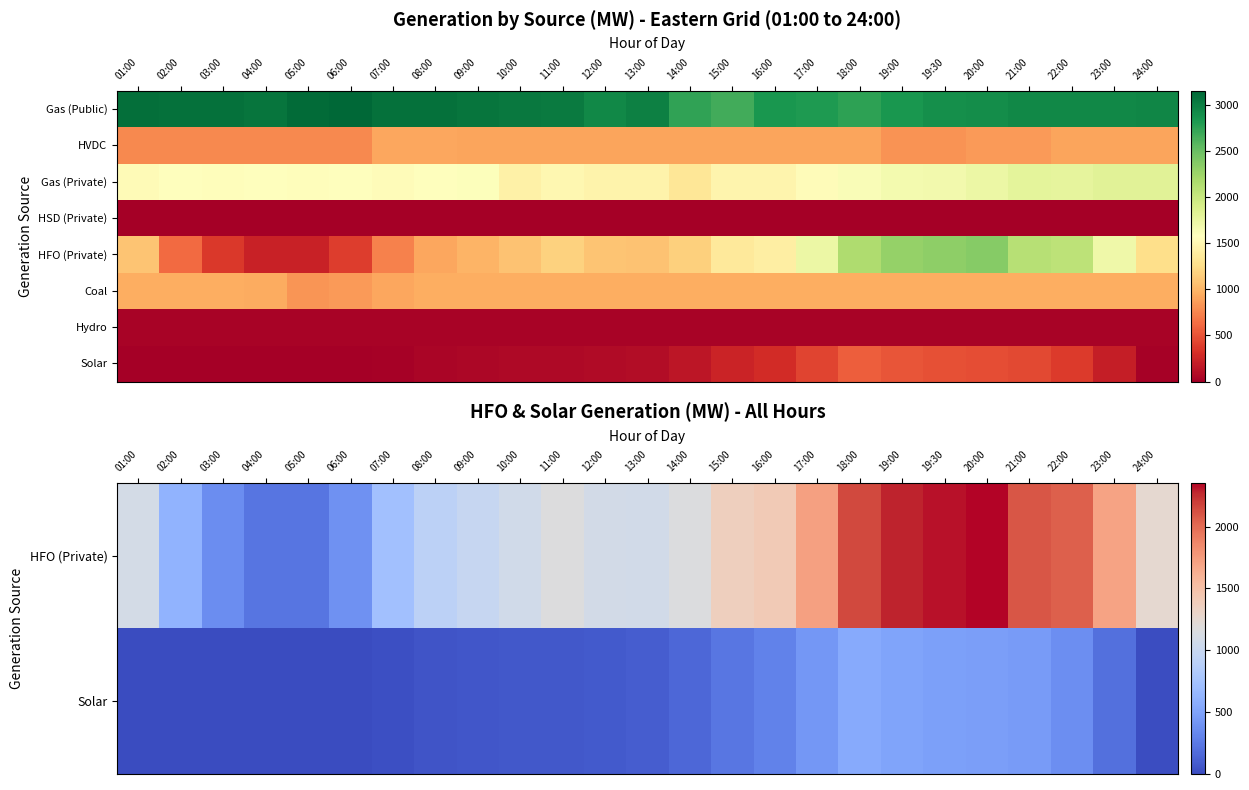

Which has a higher value, 09:00 or 07:00?

09:00